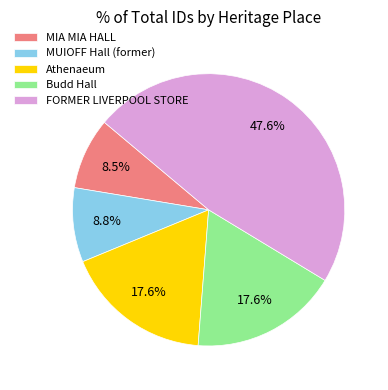

Approximately how many times larger is the value at Budd Hall compared to MUIOFF Hall (former)?

2.0